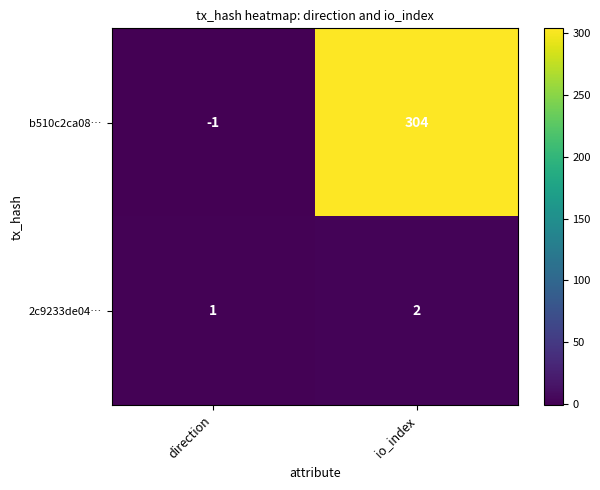

Is it true that b510c2ca08… equals 534 at io_index?

False